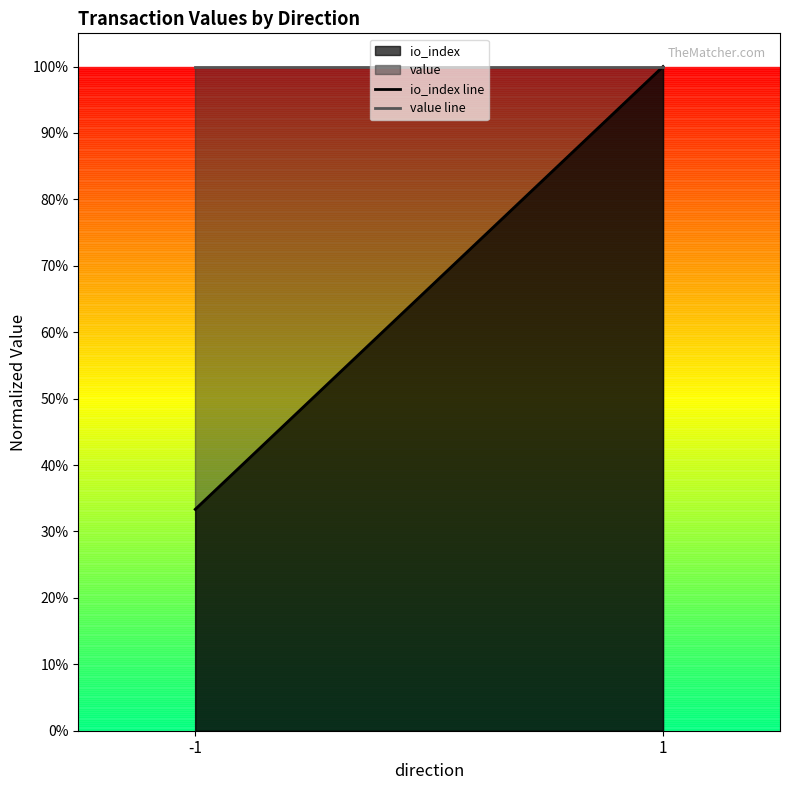

What is the minimum value for value line?

1.0